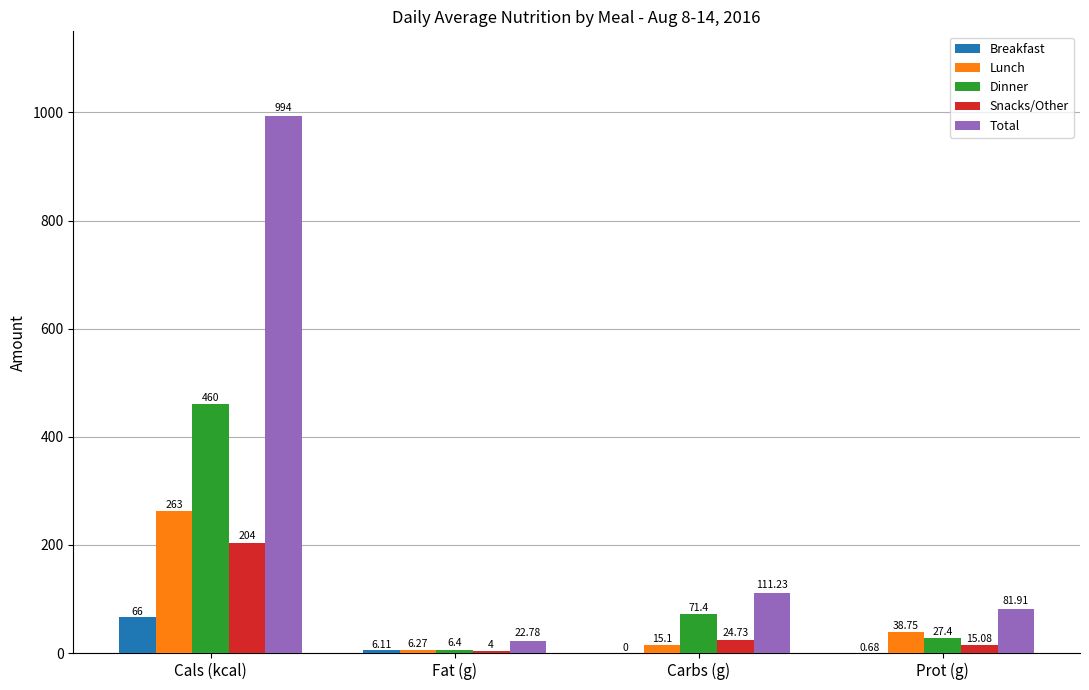

Which series changed the most between Fat (g) and Carbs (g)?

Total